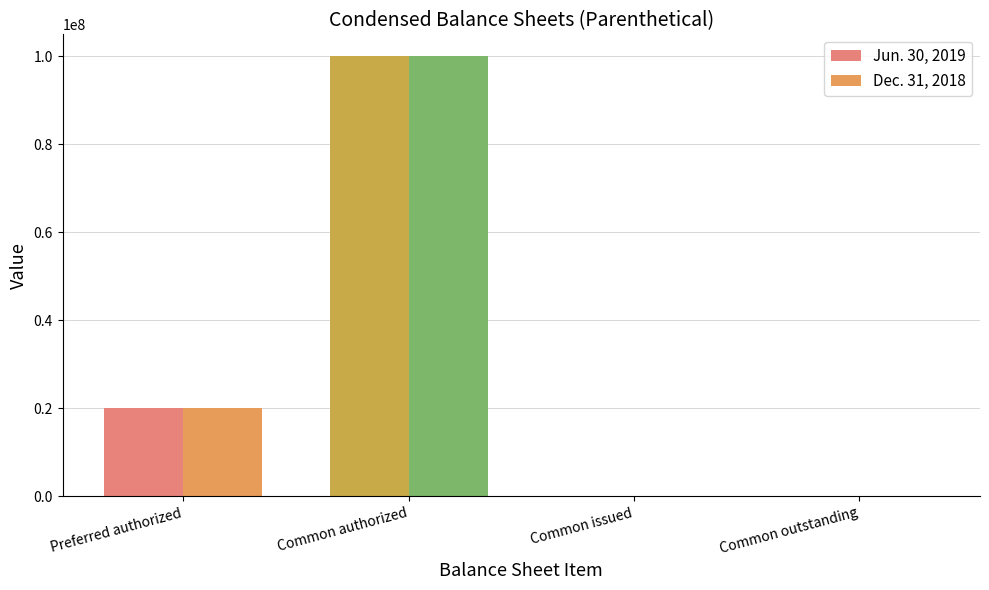

What value does the Dec. 31, 2018 series have at Preferred authorized, to the nearest 50?

20000000